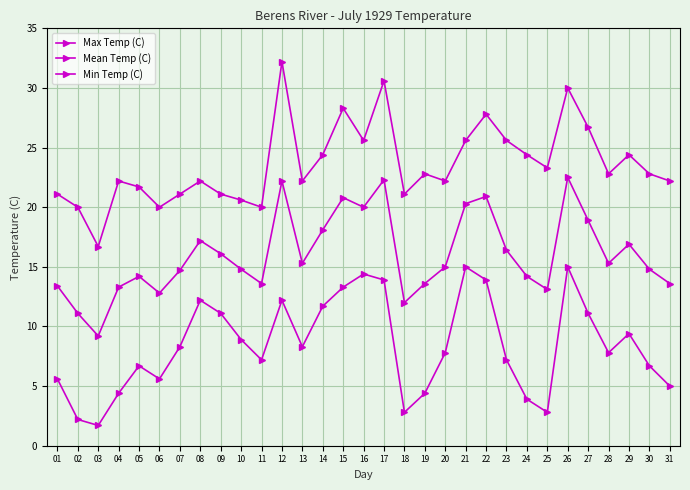

Where does the Max Temp (C) series first go above 22?

04